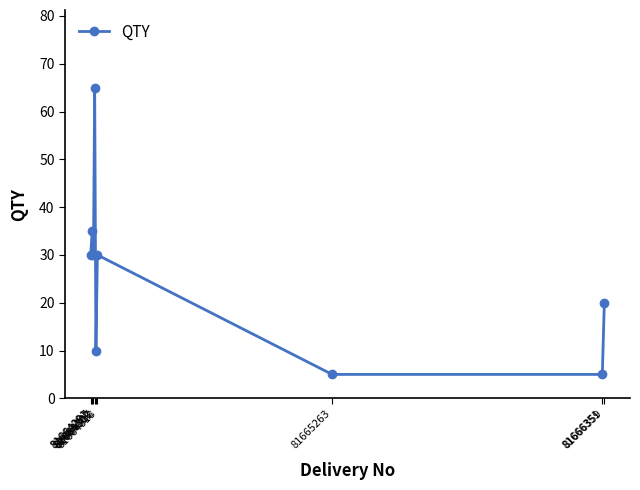

Reading left to right, transcribe all the data shown in this chart.

81664291=30	81664297=35	81664302=30	81664307=65	81664312=10	81664318=30	81665263=5	81666351=5	81666359=20